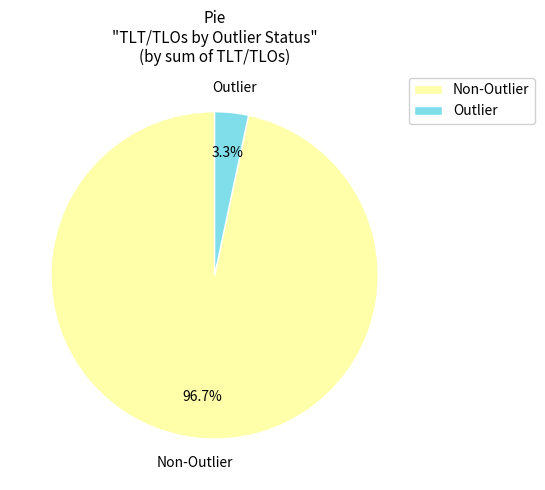

How much of the chart is everything except Non-Outlier?

3.3%